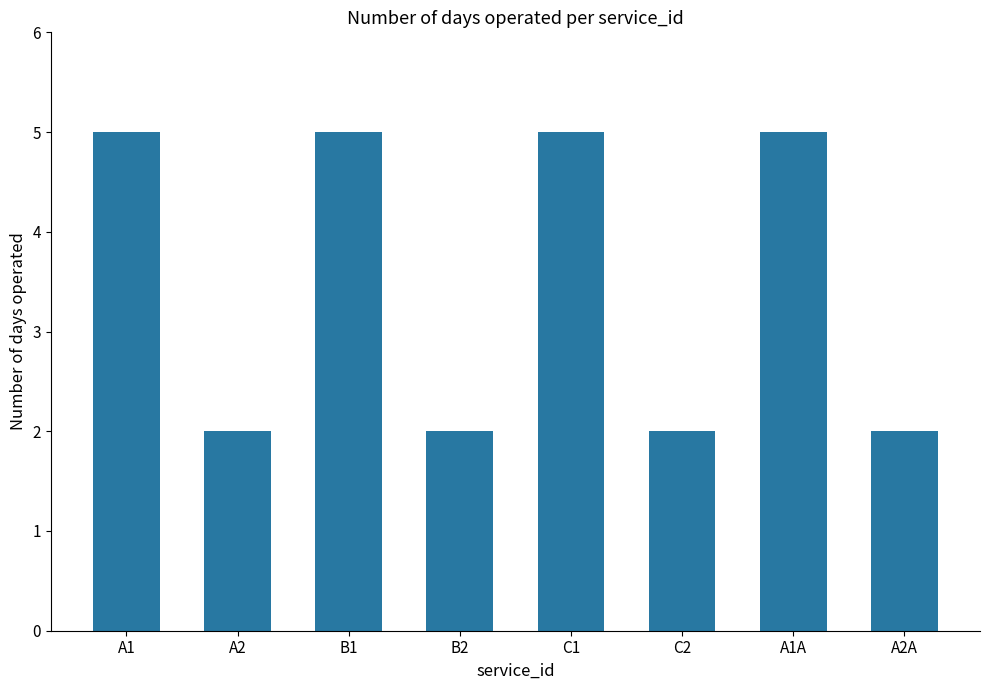

What is the average value?

4